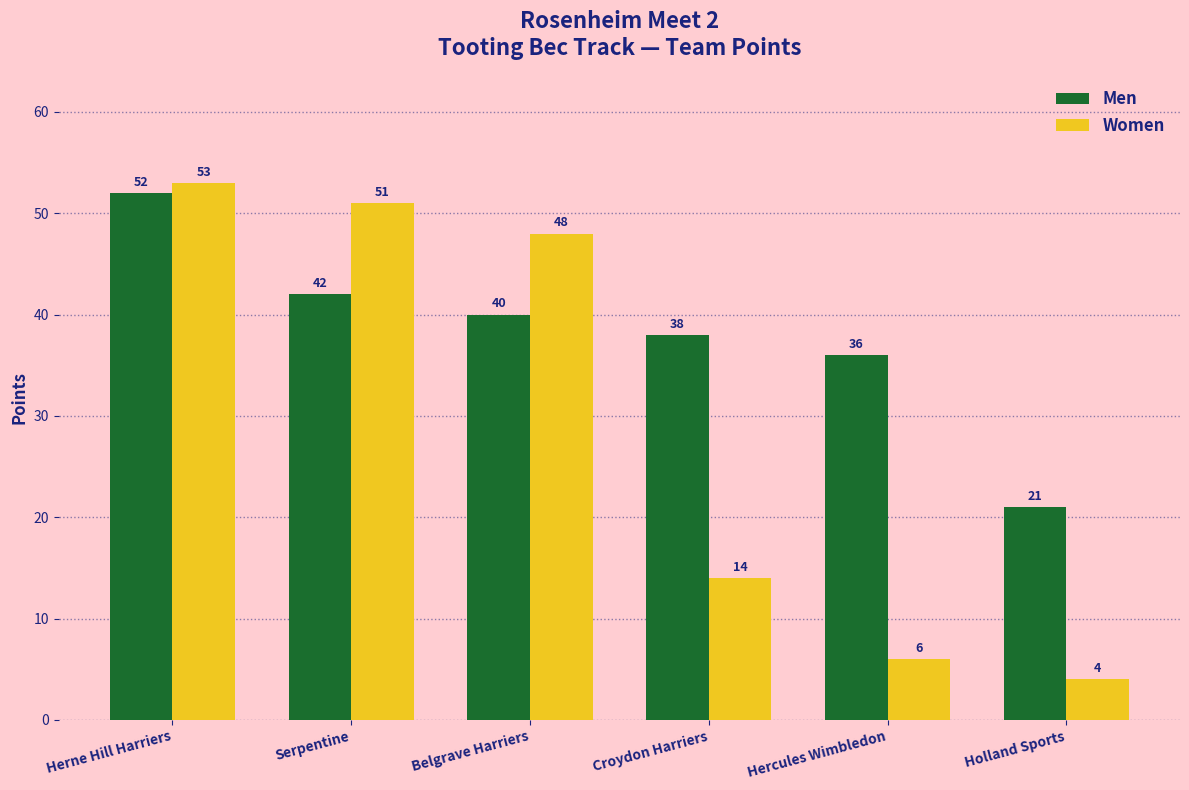

What is the spread (max minus min) of values at Holland Sports?

17